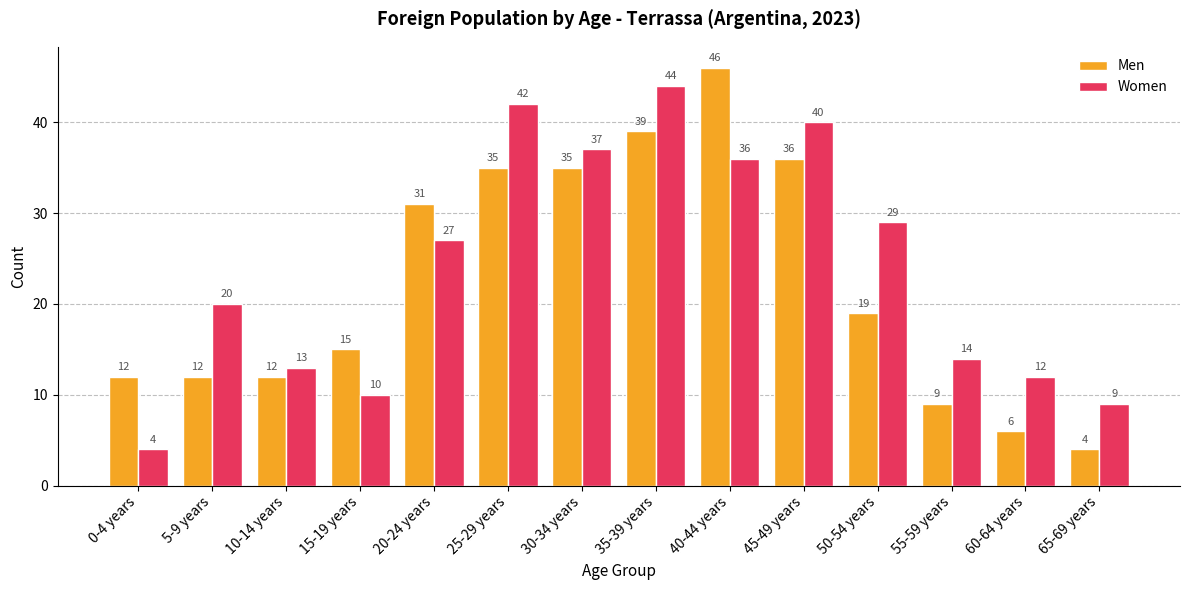

The value of Men at 20-24 years is 31. True or false?

True